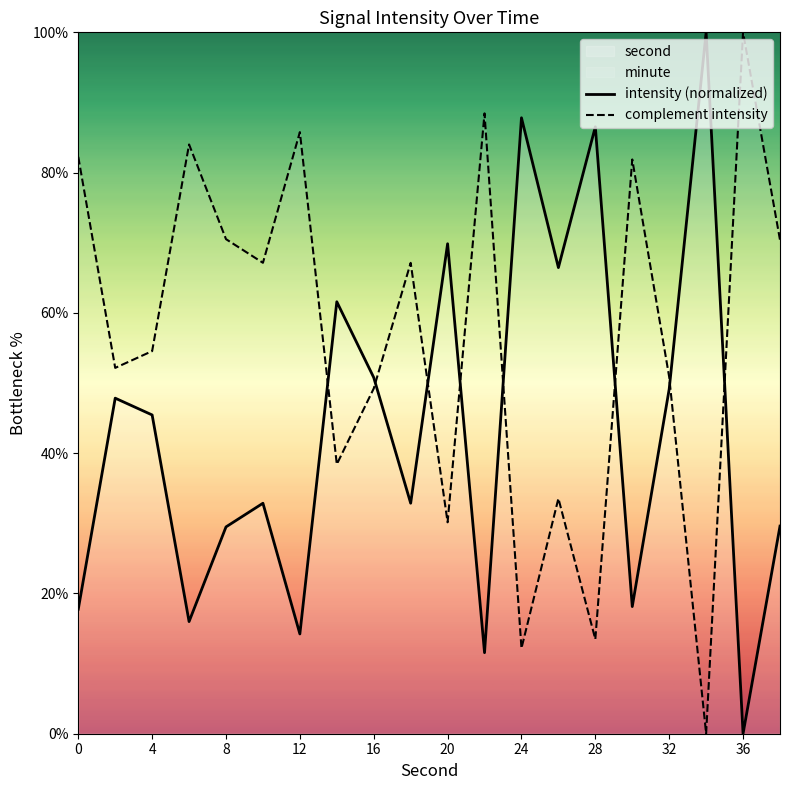

What is the spread (max minus min) of values at 0?

64.5